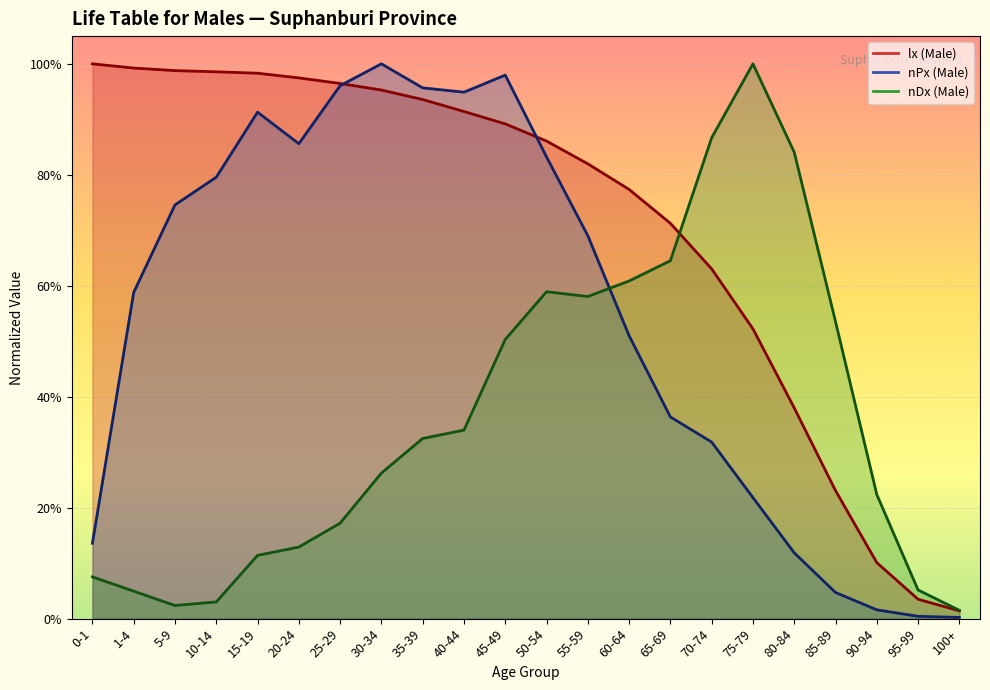

How many distinct data groups are displayed?

3